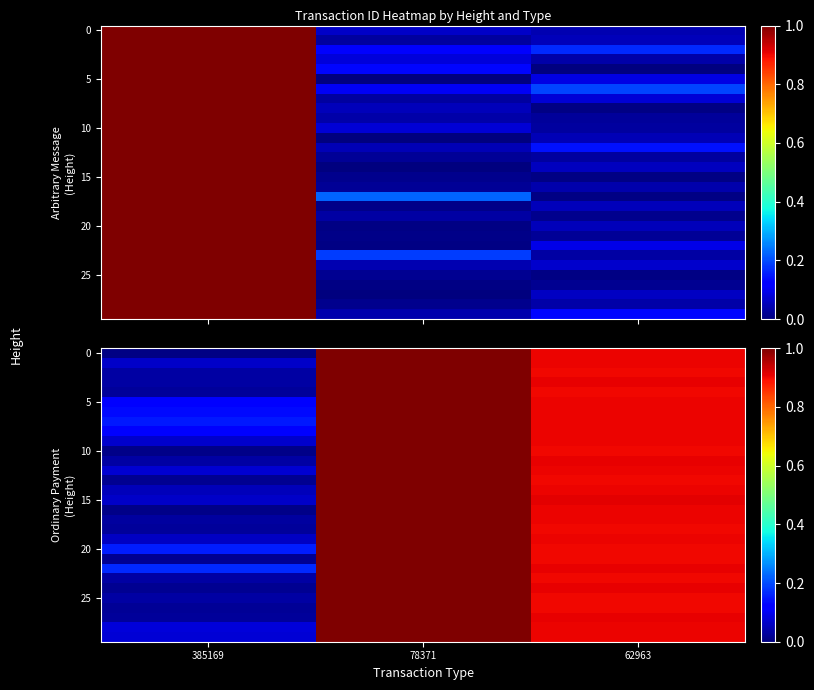

Which series has the largest range (max minus min)?

row_0